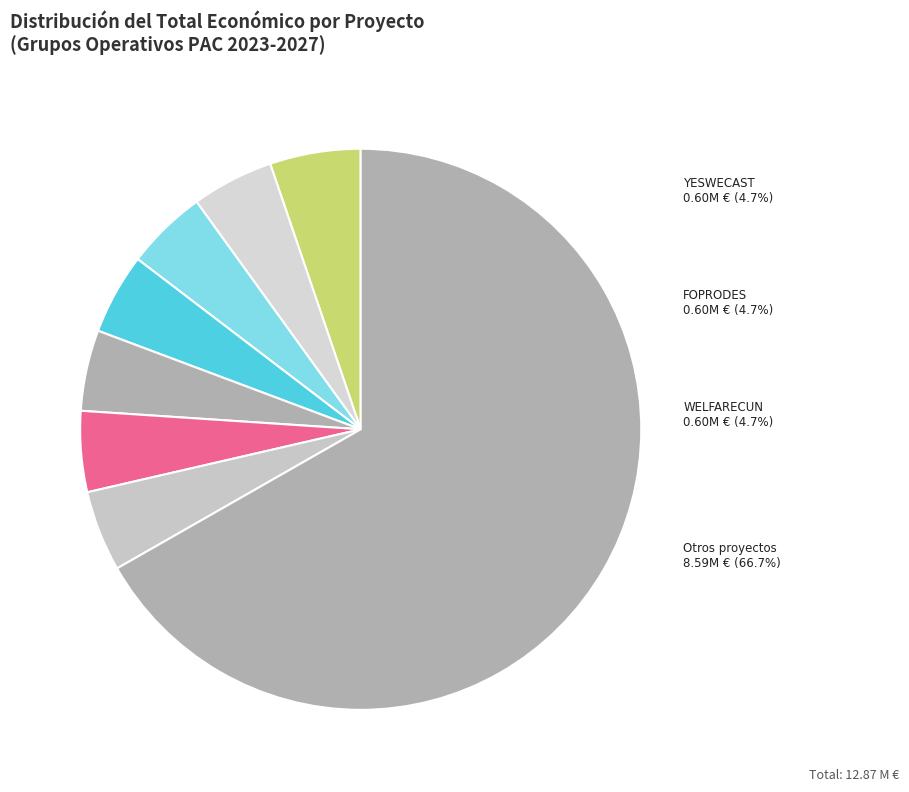

To the nearest percent, what portion does WELFARECUN represent?

5%